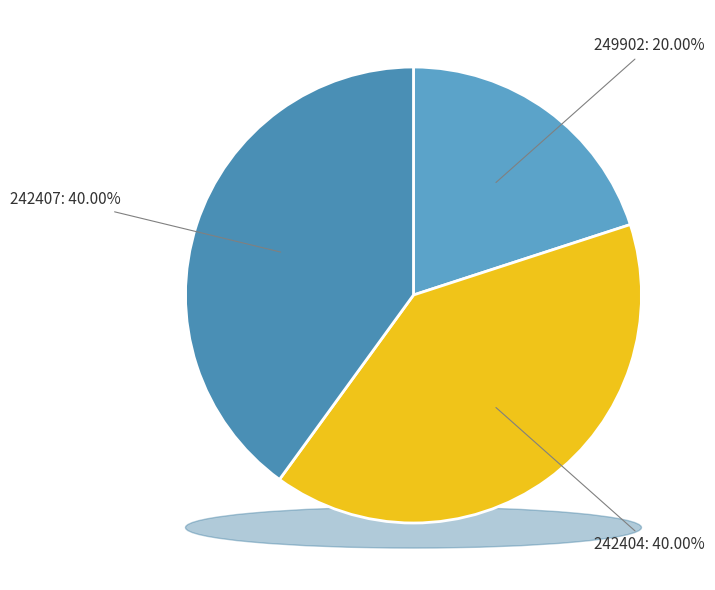

Which category has the smallest portion of the pie?

249902